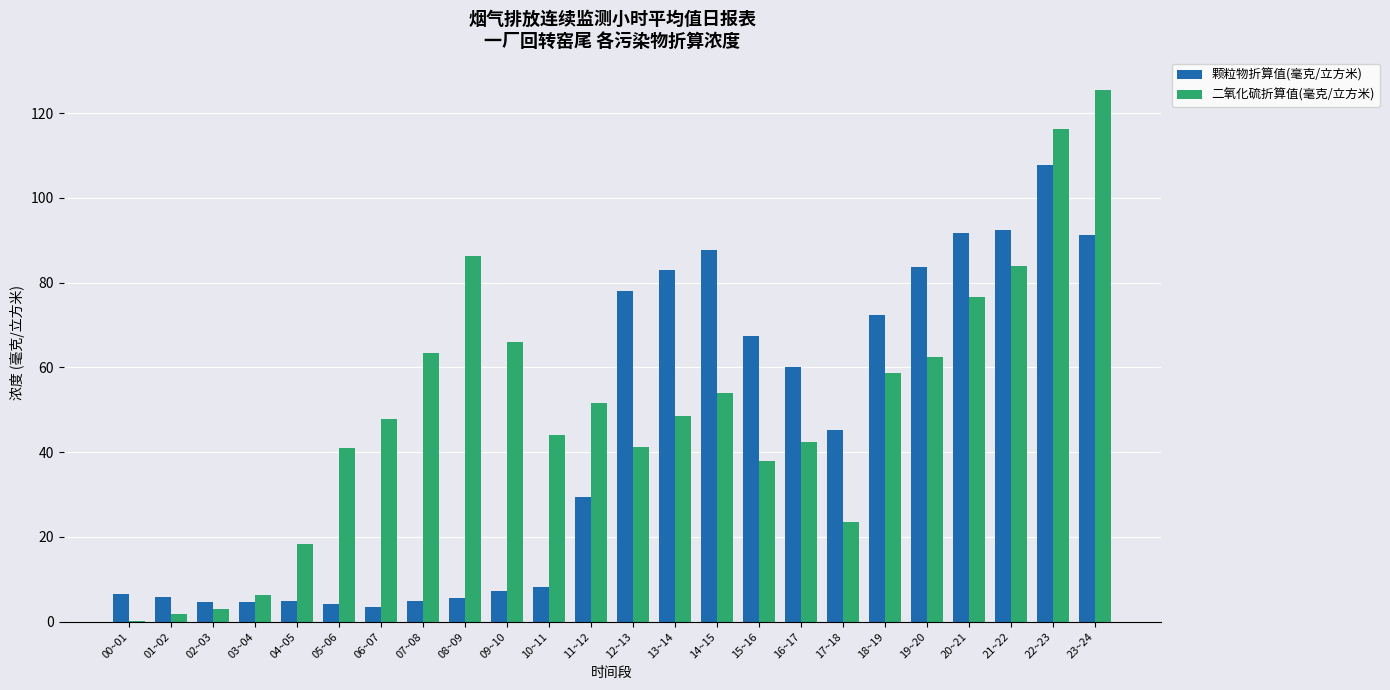

How many groups of bars are there?

24